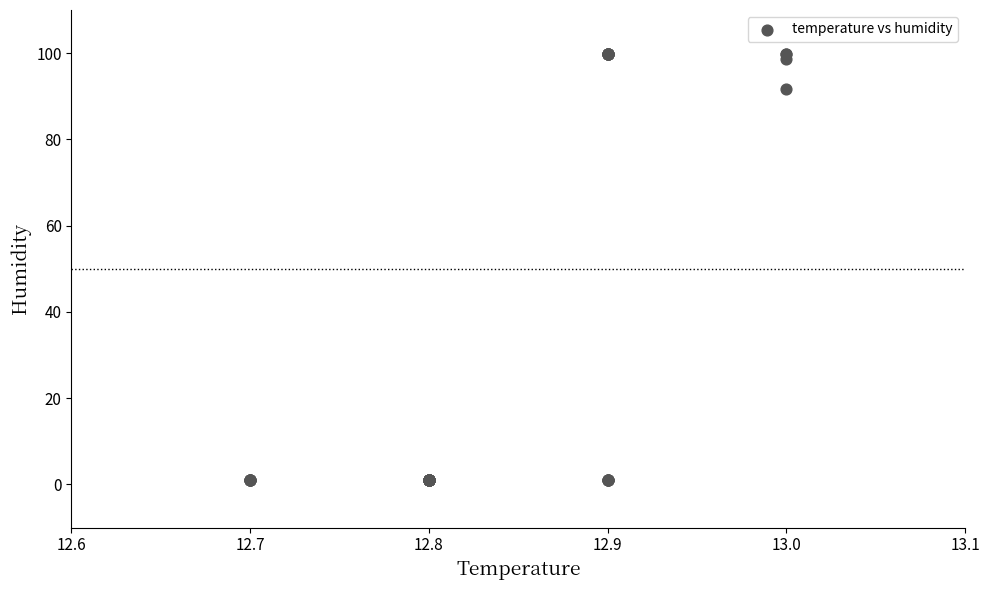

What Y value in the scatter plot is closest to 50?

91.8